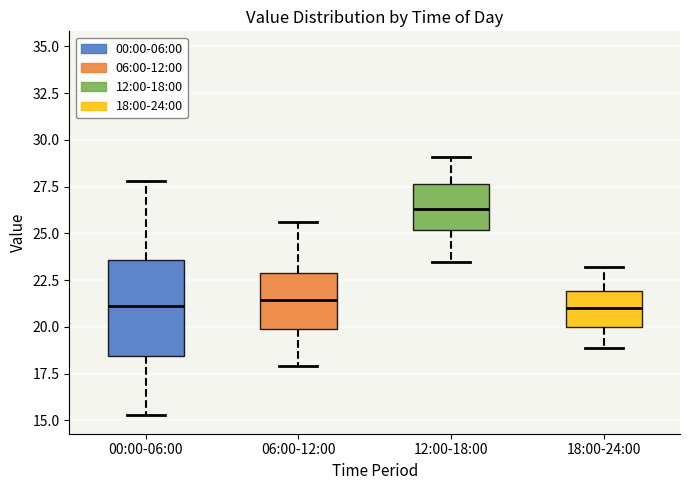

Reading left to right, read every box against the y-axis: the position of its median line, the range the box covers, and the ends of its whiskers. The values are not printed on the chart, so give them approximately, as read against the axis.

00:00-06:00: median 21.0, box 18.5 to 23.5, whiskers 15.5 to 28.0
06:00-12:00: median 21.5, box 20.0 to 23.0, whiskers 18.0 to 25.5
12:00-18:00: median 26.5, box 25.0 to 27.5, whiskers 23.5 to 29.0
18:00-24:00: median 21.0, box 20.0 to 22.0, whiskers 19.0 to 23.0